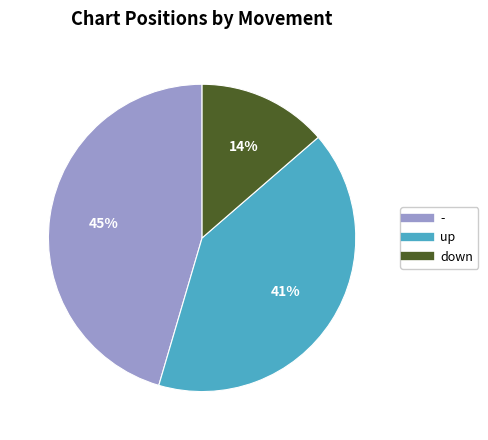

Which slice is the smallest?

down